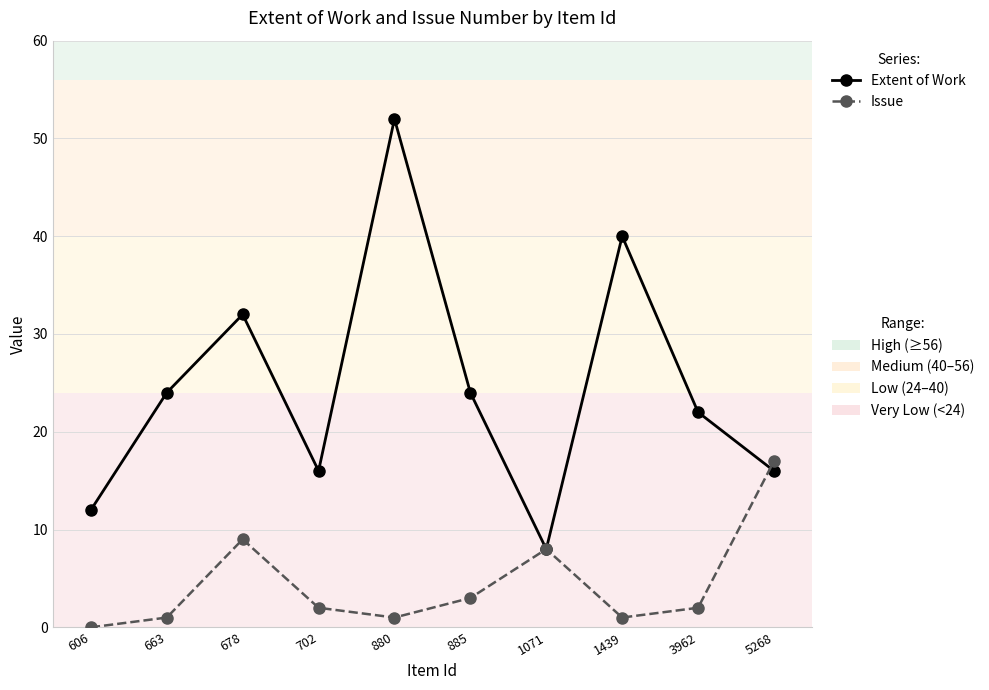

At which category is the sum across all series the highest?

880